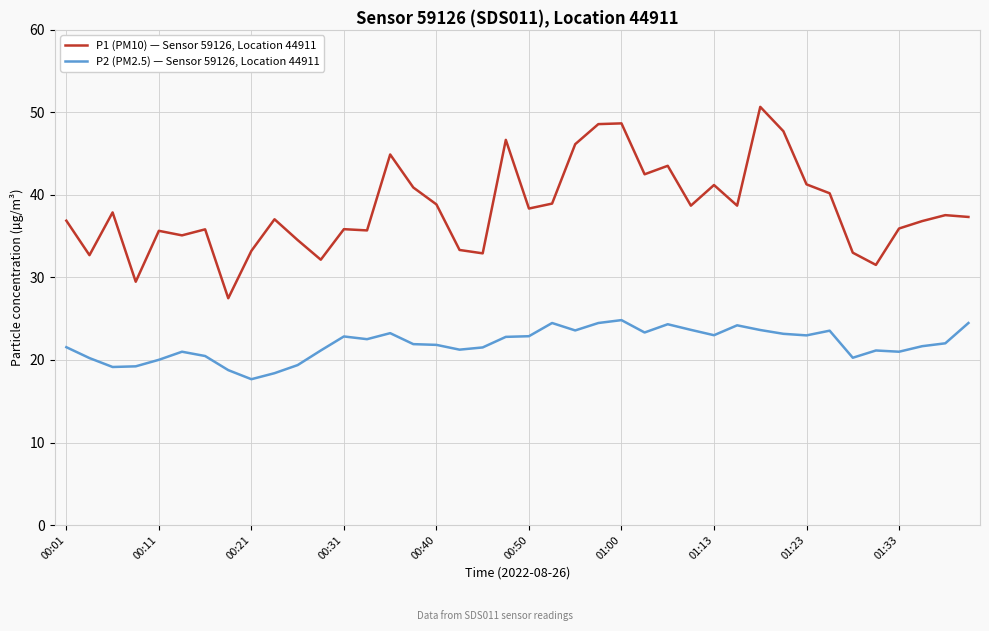

Which series has the largest total across all categories?

P1 (PM10) — Sensor 59126, Location 44911